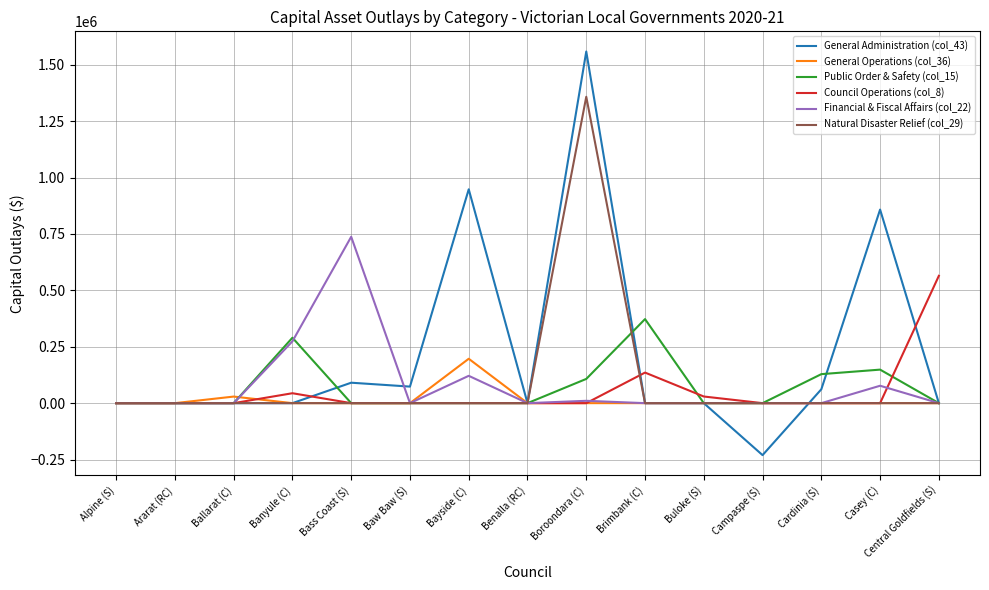

True or false: Financial & Fiscal Affairs (col_22) has a value of 225128.0 at Buloke (S).

False